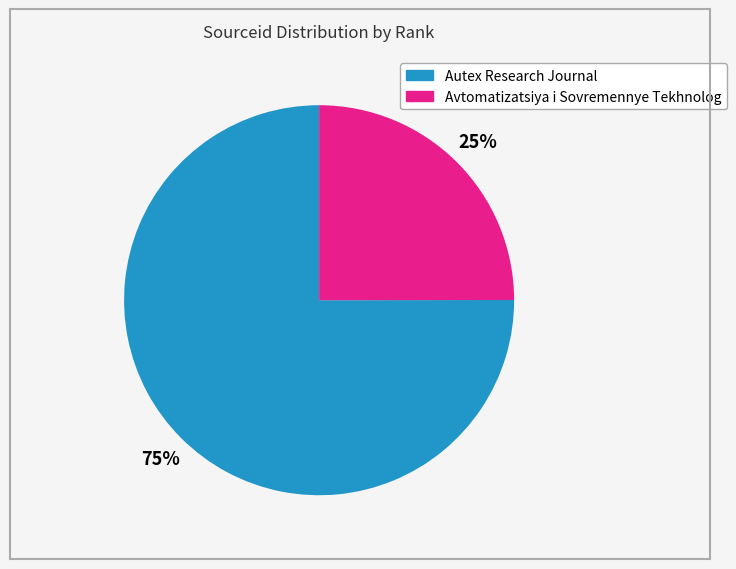

Is there a majority slice in this chart?

Yes